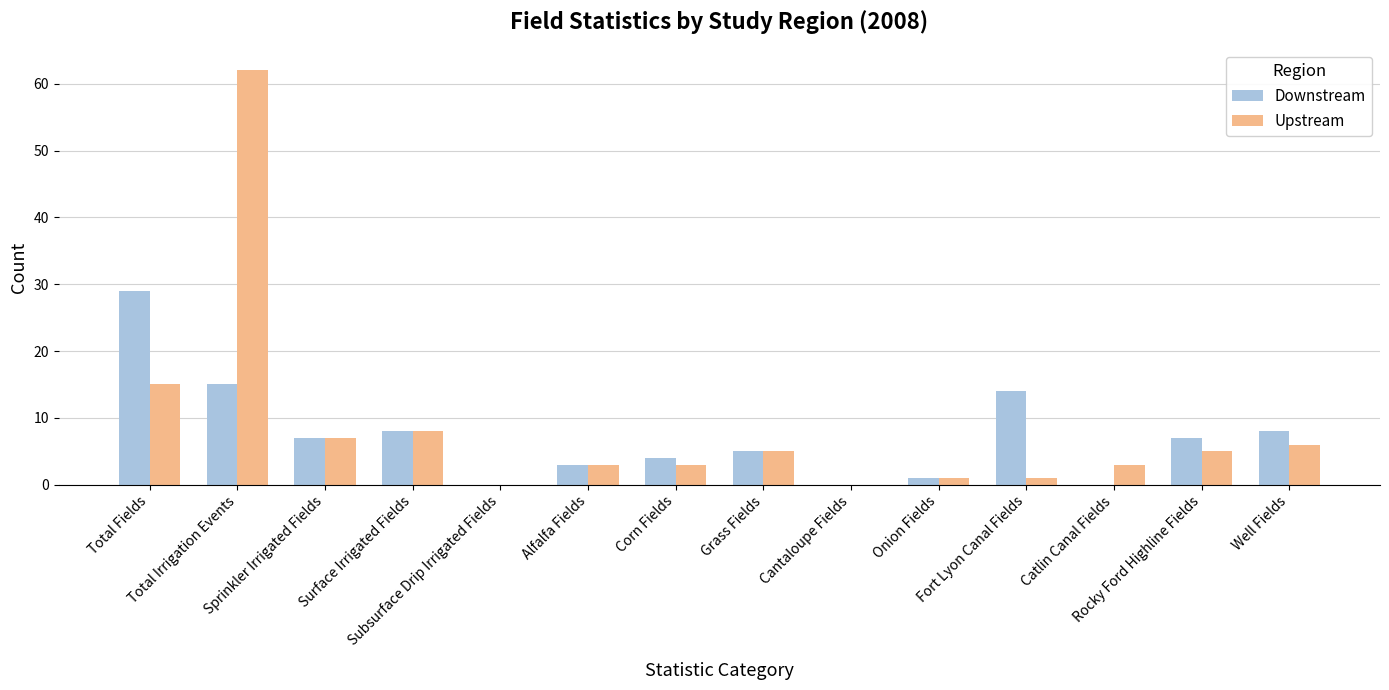

Read the Upstream value at Total Fields.

15